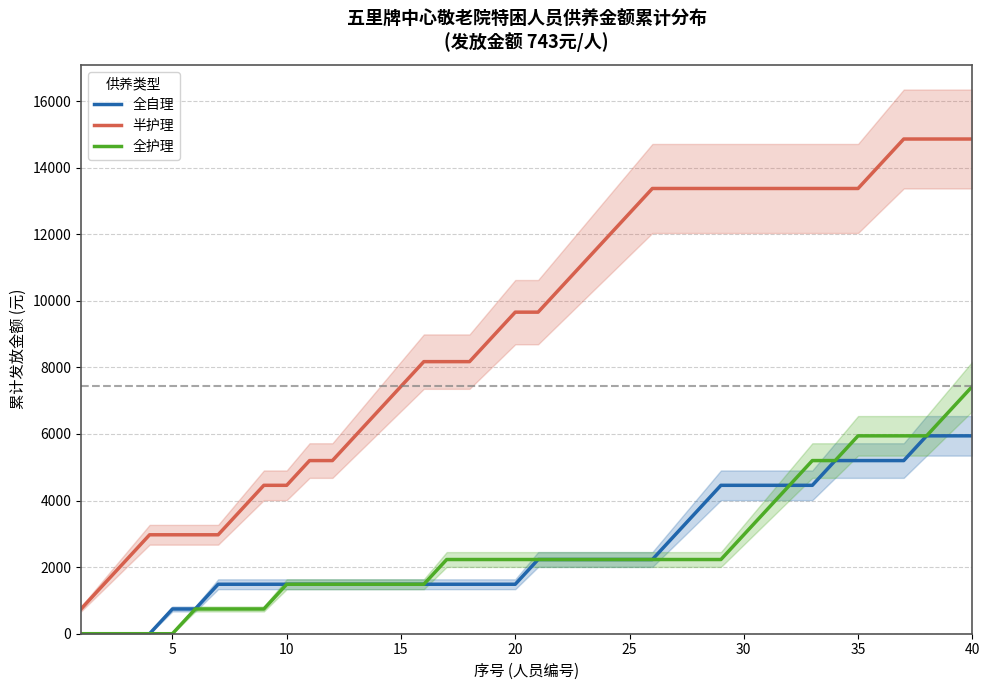

What is the highest value of the 全自理 series?

5944